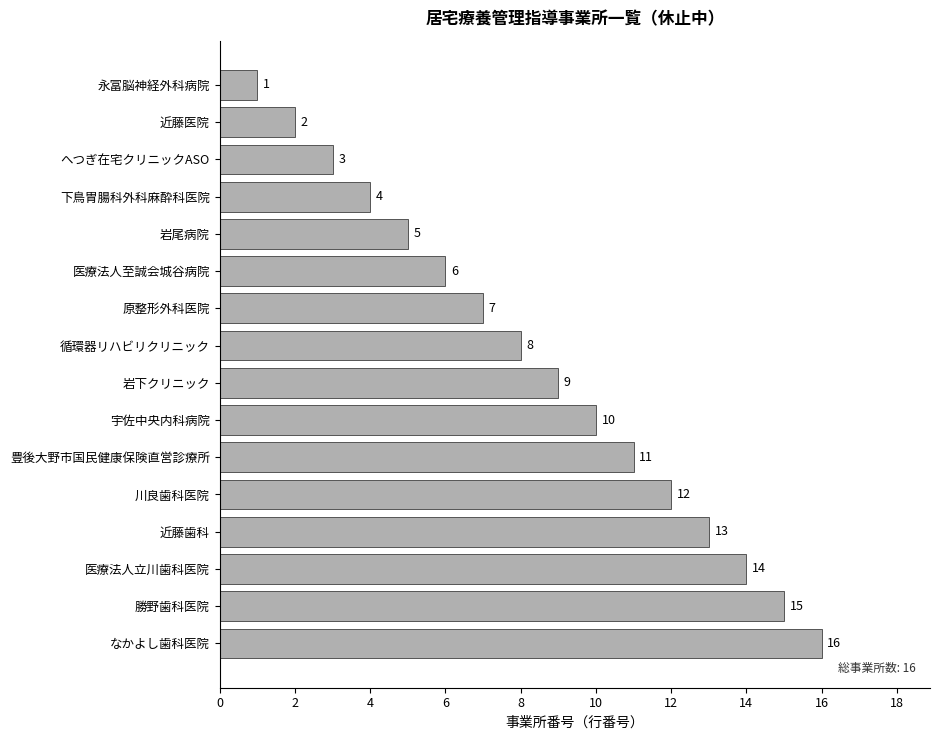

What is the change in value from 永冨脳神経外科病院 to 原整形外科医院?

+6